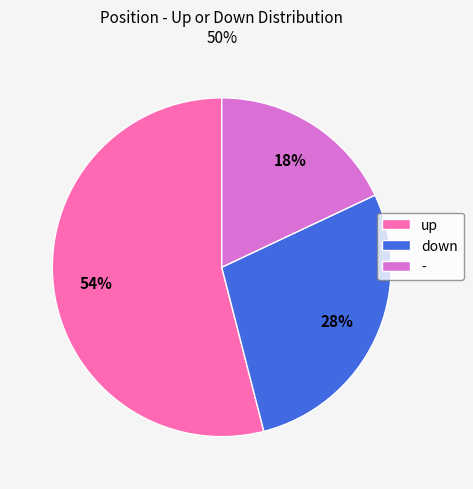

What is the ratio of the value at down to the value at -?

1.6